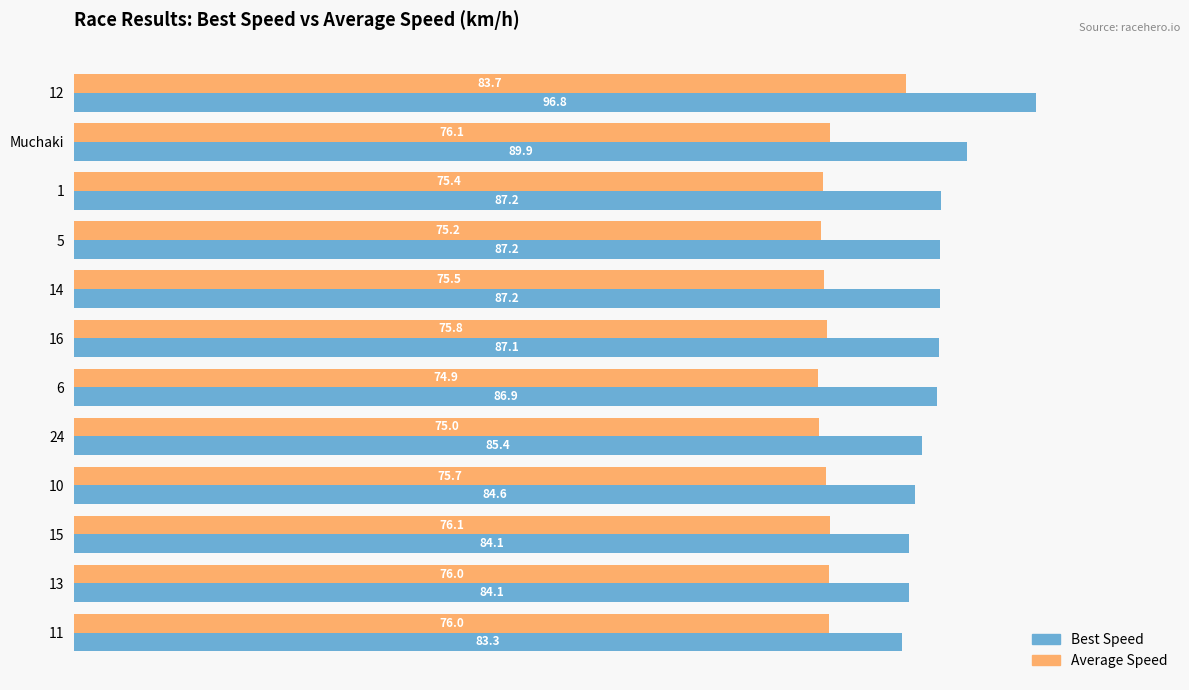

True or false: Average Speed has a value of 26.7 at 1.

False